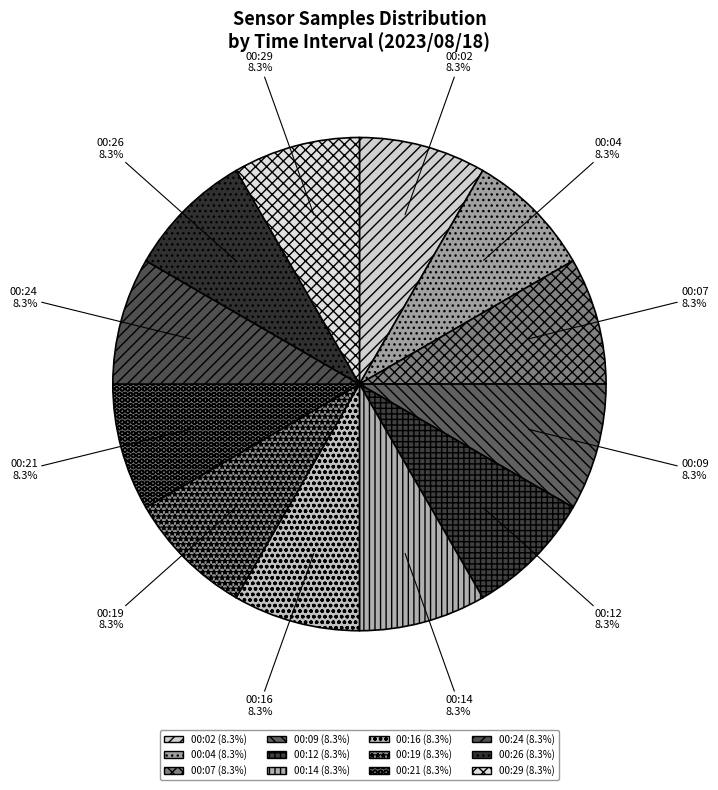

To the nearest percent, what is the combined percentage of 00:12 and 00:04?

17%